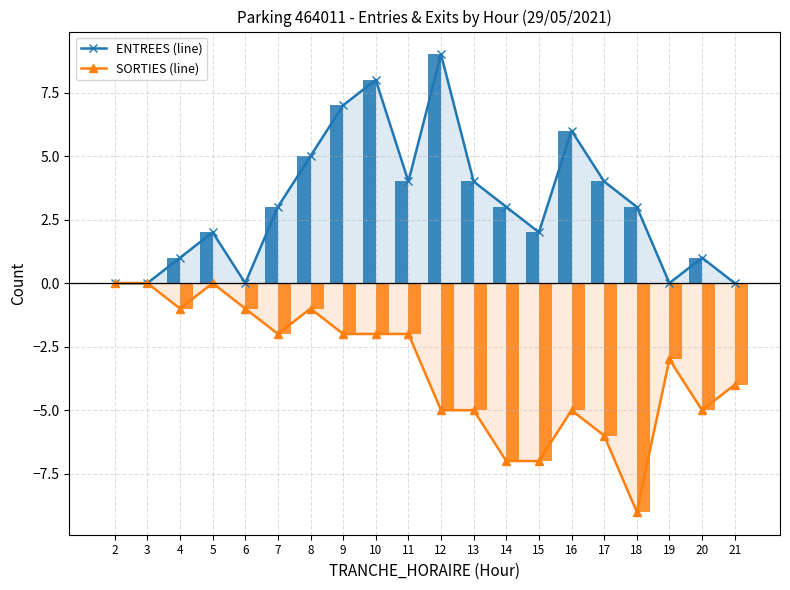

Reading left to right, what are all the values shown in this chart?

ENTREES (line): 0	0	1	2	0	3	5	7	8	4	9	4	3	2	6	4	3	0	1	0
SORTIES (line): 0	0	-1	0	-1	-2	-1	-2	-2	-2	-5	-5	-7	-7	-5	-6	-9	-3	-5	-4
ENTREES: 0	0	1	2	0	3	5	7	8	4	9	4	3	2	6	4	3	0	1	0
SORTIES: 0	0	-1	0	-1	-2	-1	-2	-2	-2	-5	-5	-7	-7	-5	-6	-9	-3	-5	-4